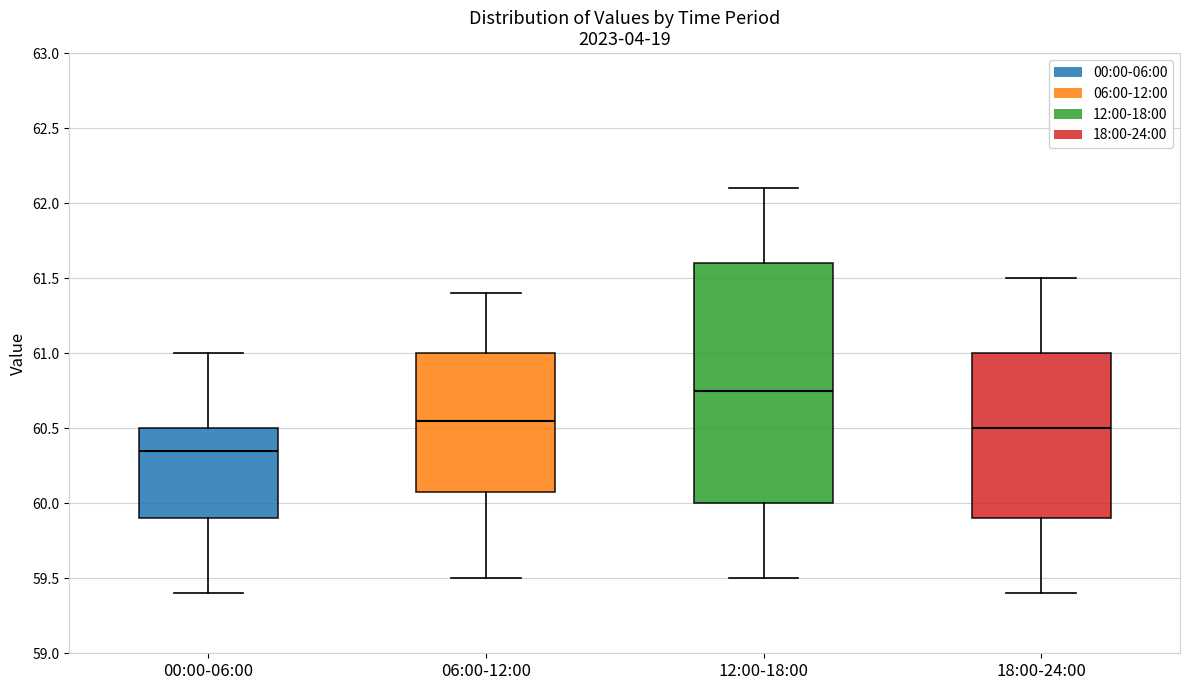

Where does the median line of the box for 00:00-06:00 sit on the y-axis? The values are not printed on the chart, so give them approximately, as read against the axis.

60.35